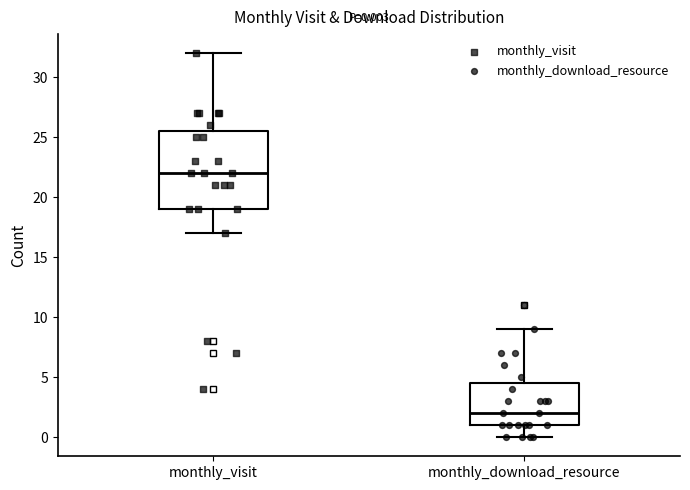

Comparing the boxes themselves (not the whiskers), which one is the tallest?

monthly_visit